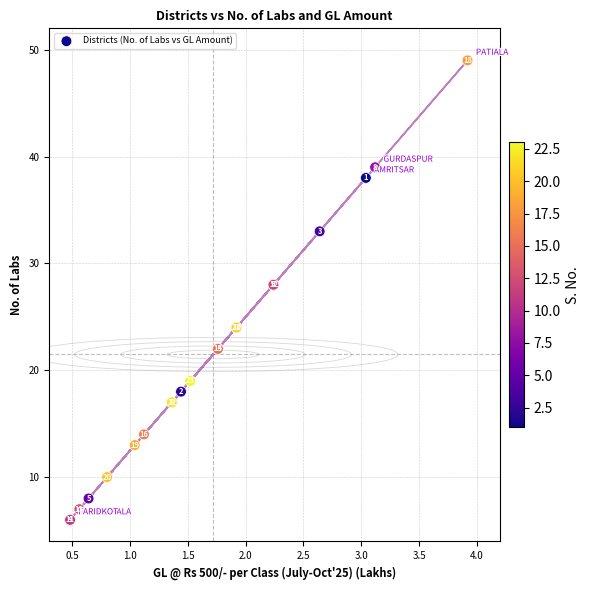

What Y value in the scatter plot is closest to 27?

28